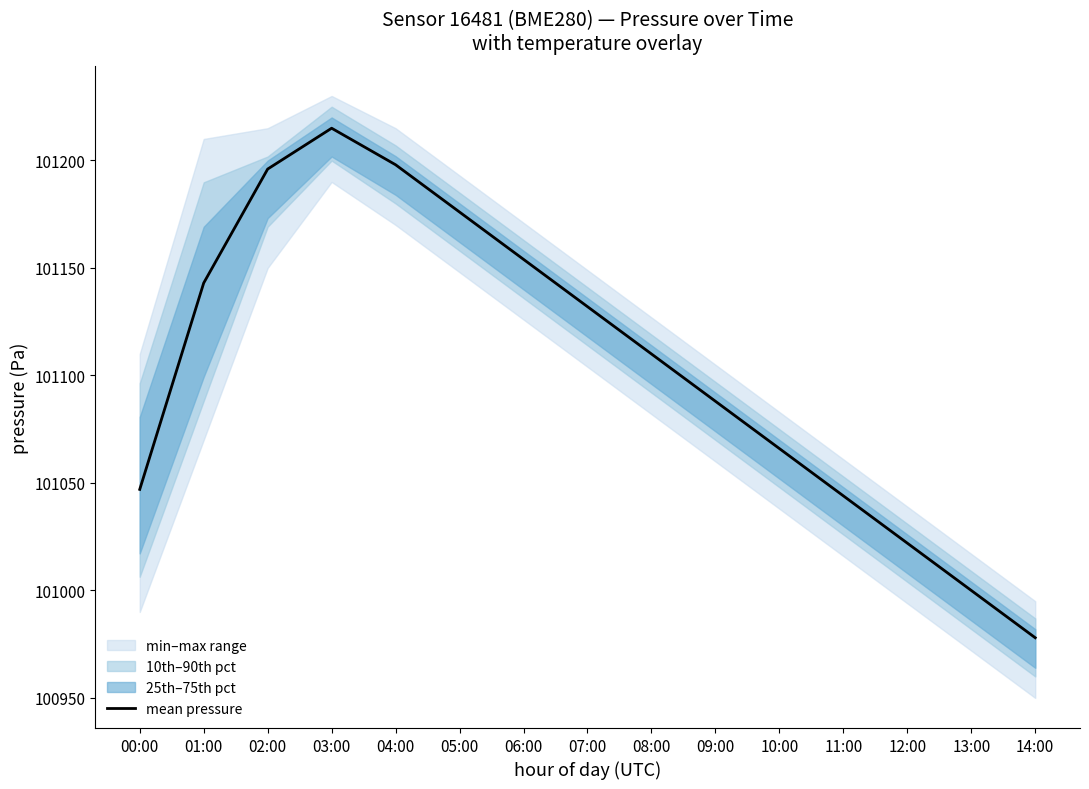

How many interior local peaks (higher than both neighbors) does the data have?

1